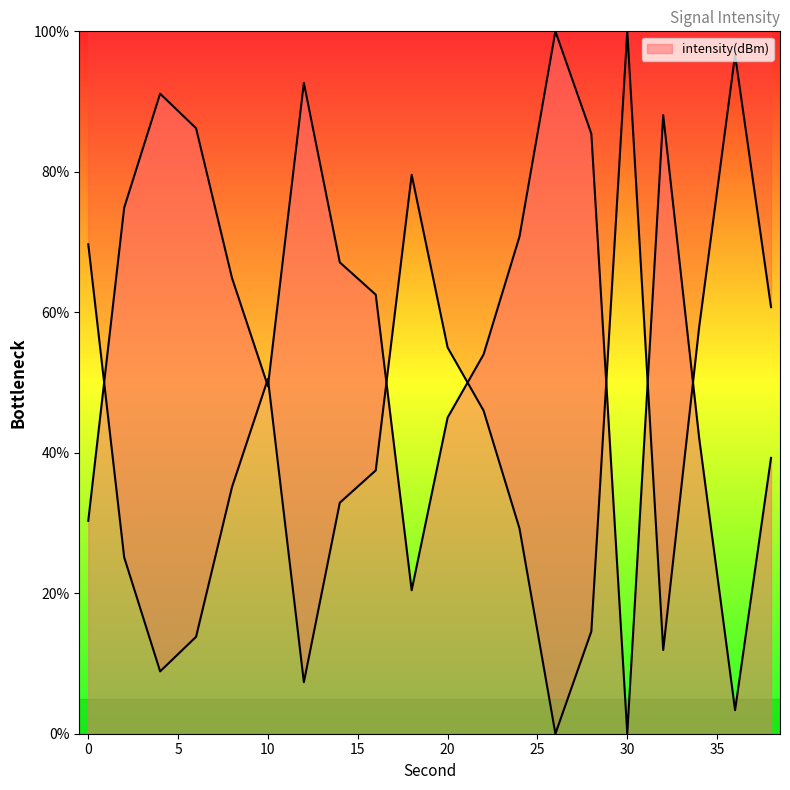

Rank the categories by value from highest to lowest.

26, 12, 4, 32, 6, 28, 2, 24, 14, 8, 16, 22, 10, 20, 34, 38, 0, 18, 36, 30